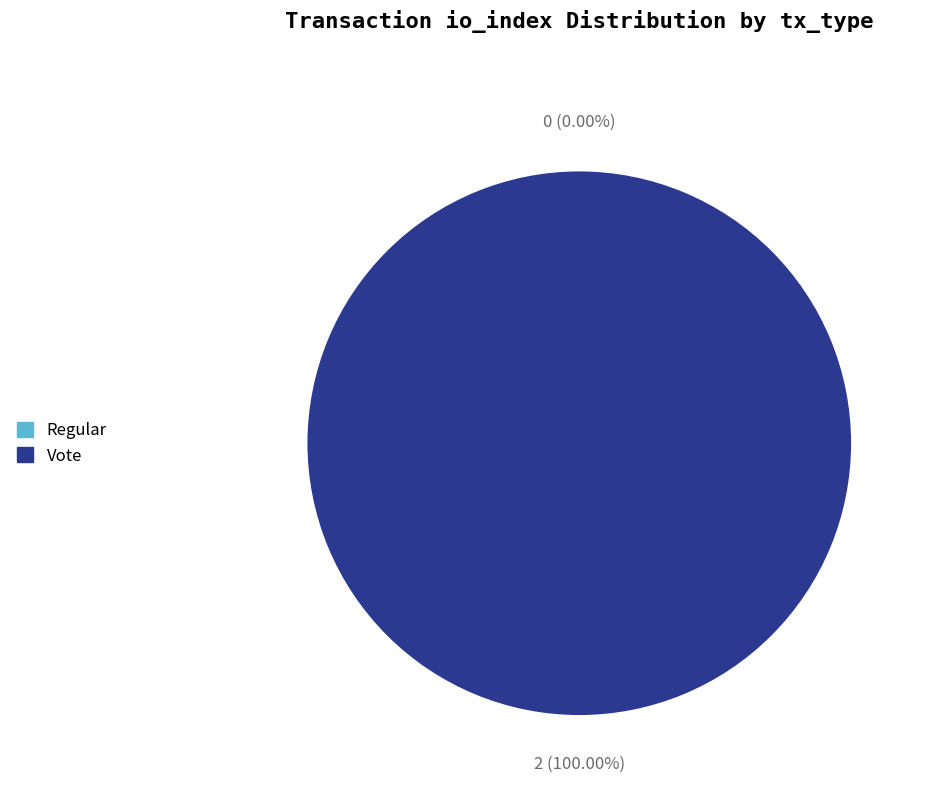

Rank the categories by value from highest to lowest.

Vote, Regular